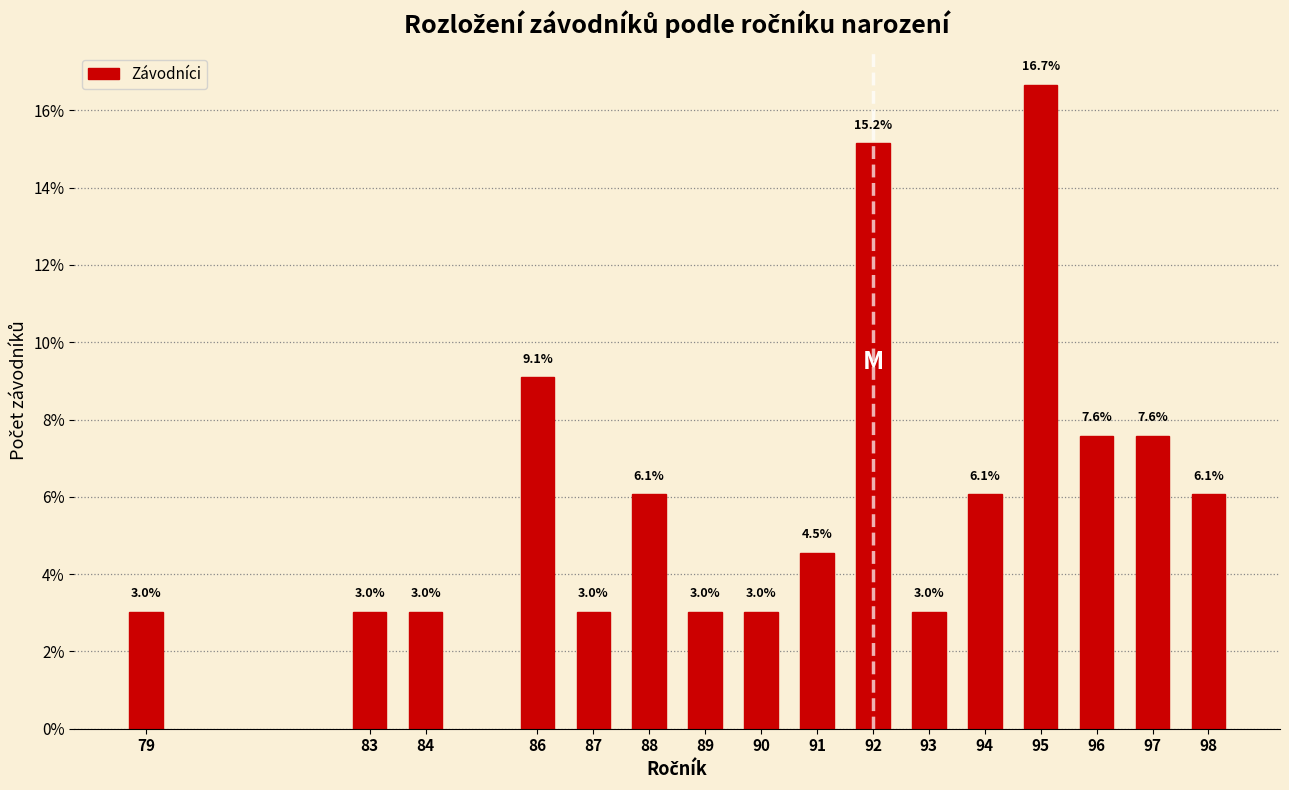

Reading right to left, extract all data points from this chart.

98=6.1	97=7.6	96=7.6	95=16.7	94=6.1	93=3.0	92=15.2	91=4.5	90=3.0	89=3.0	88=6.1	87=3.0	86=9.1	84=3.0	83=3.0	79=3.0